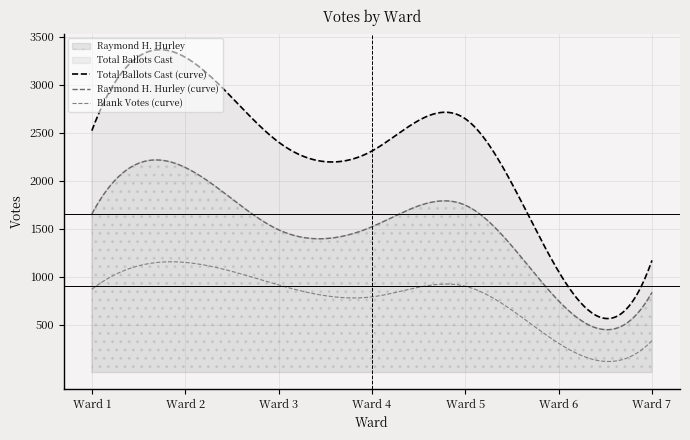

Which category has the lowest value in the Total Votes Cast series?

Ward 6